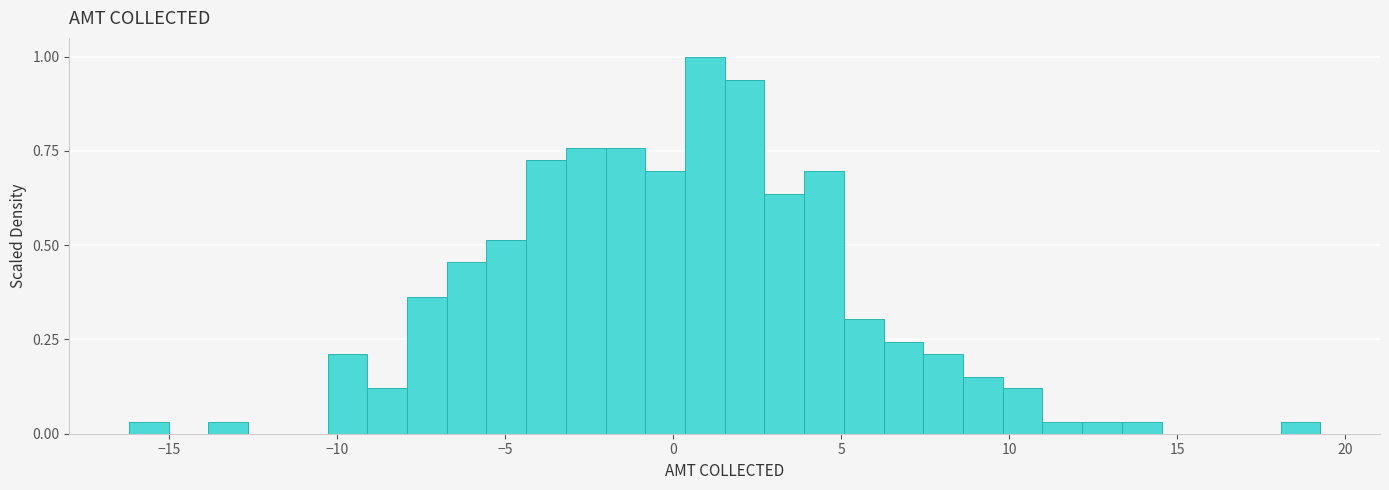

Around what value on the x-axis is the tallest bar? Give the approximate position of its centre, as read against the axis.

1.0